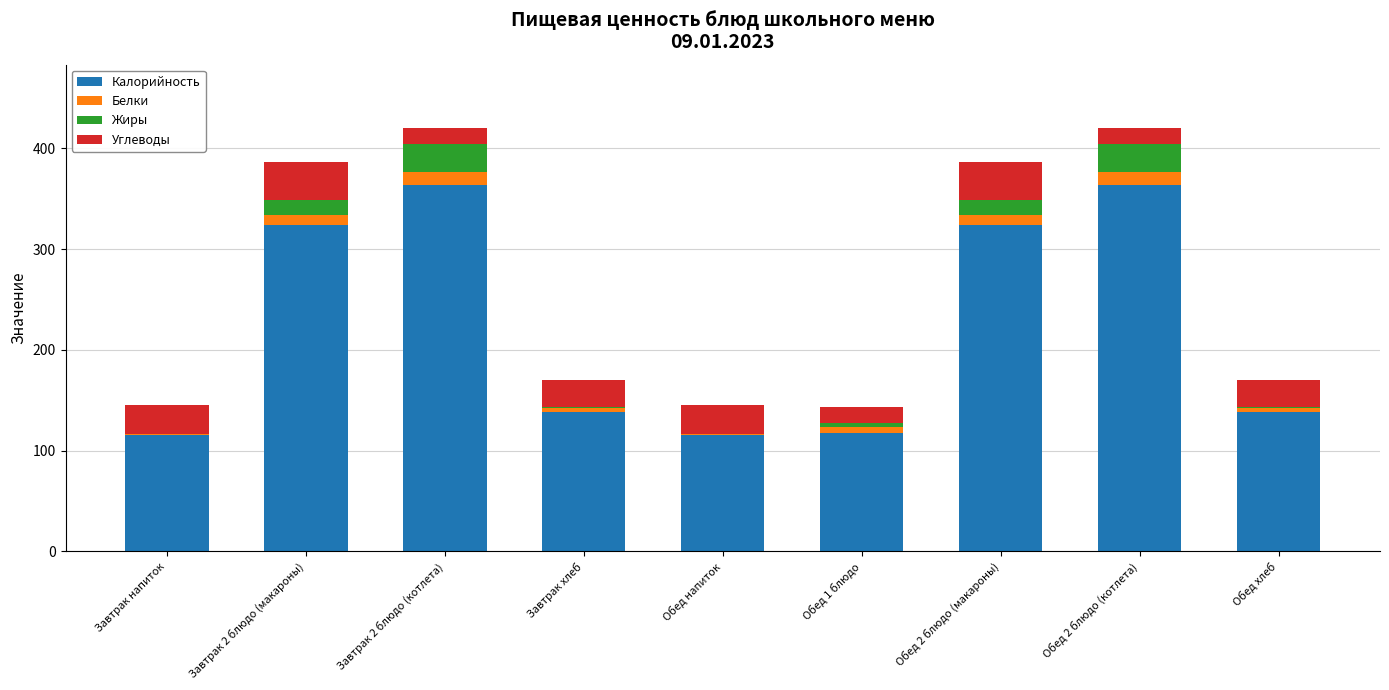

List the series in order of their peak value, lowest first.

Белки, Жиры, Углеводы, Калорийность